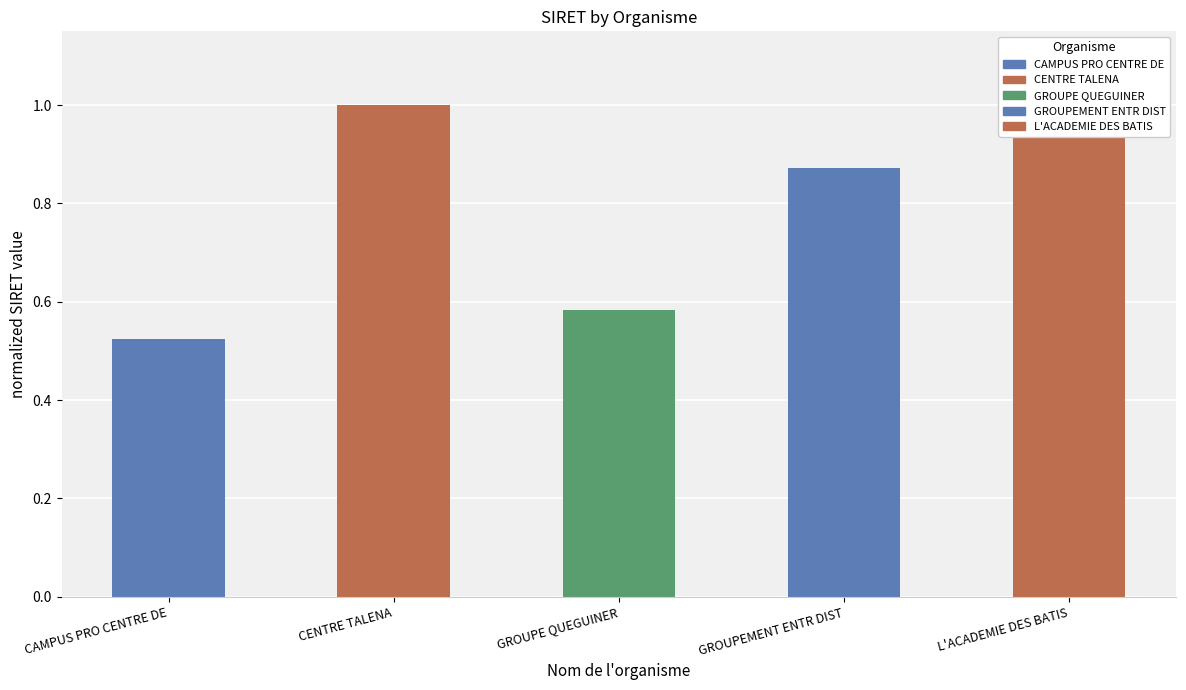

Where is the data nearest to the value 0?

CAMPUS PRO CENTRE DE